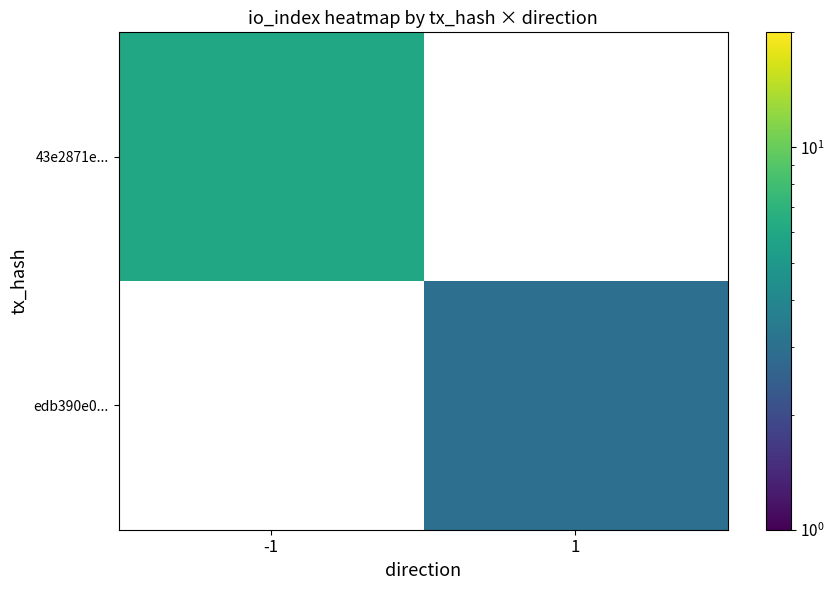

Between 1 and -1, which is larger?

-1